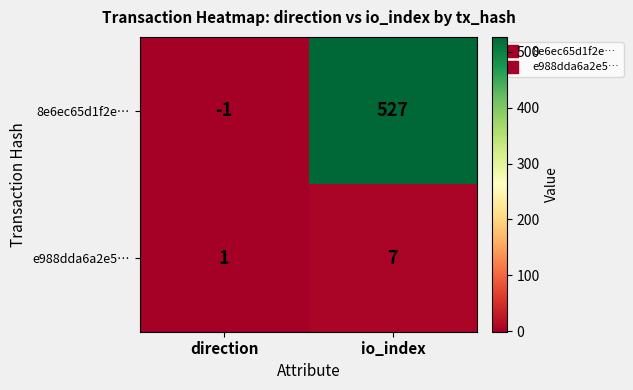

What is the total value across all series at io_index?

534